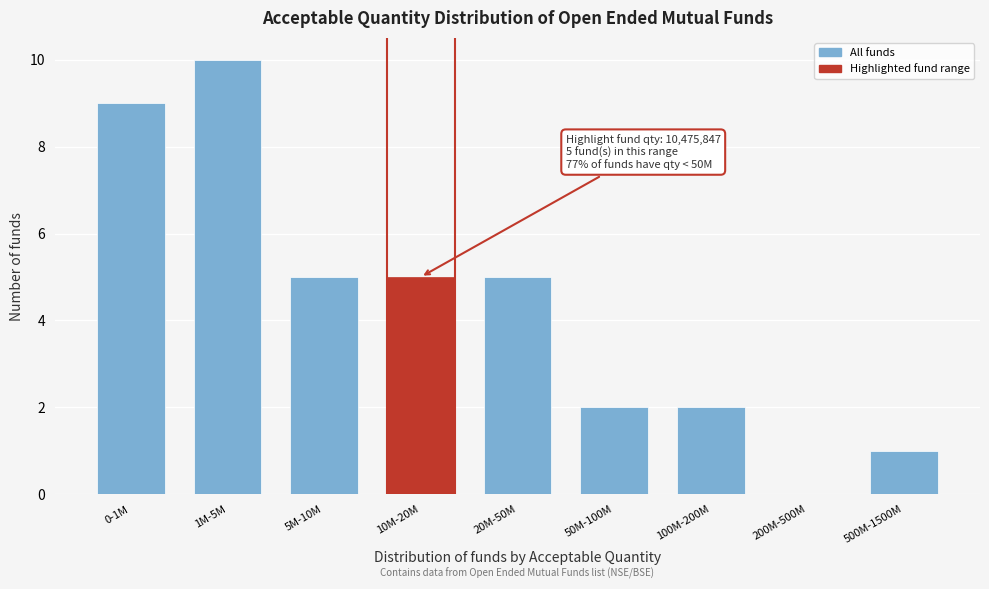

Reading left to right, list all the values displayed in this chart.

0-1M=9	1M-5M=10	5M-10M=5	10M-20M=5	20M-50M=5	50M-100M=2	100M-200M=2	200M-500M=0	500M-1500M=1